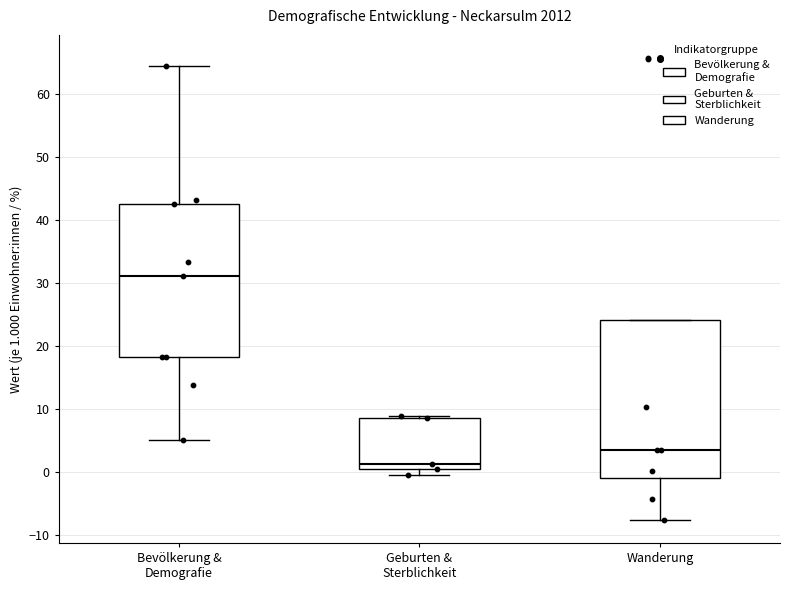

Where does the upper whisker of the box for Bevölkerung & Demografie end on the y-axis? The values are not printed on the chart, so give them approximately, as read against the axis.

64